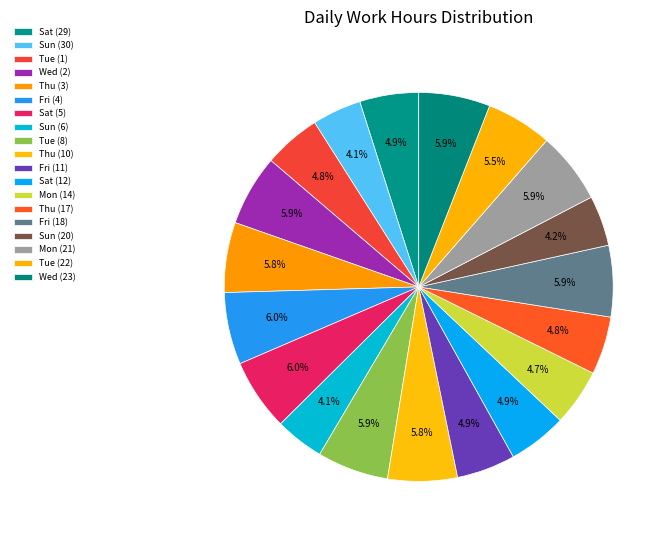

Count the number of slices in the pie.

19